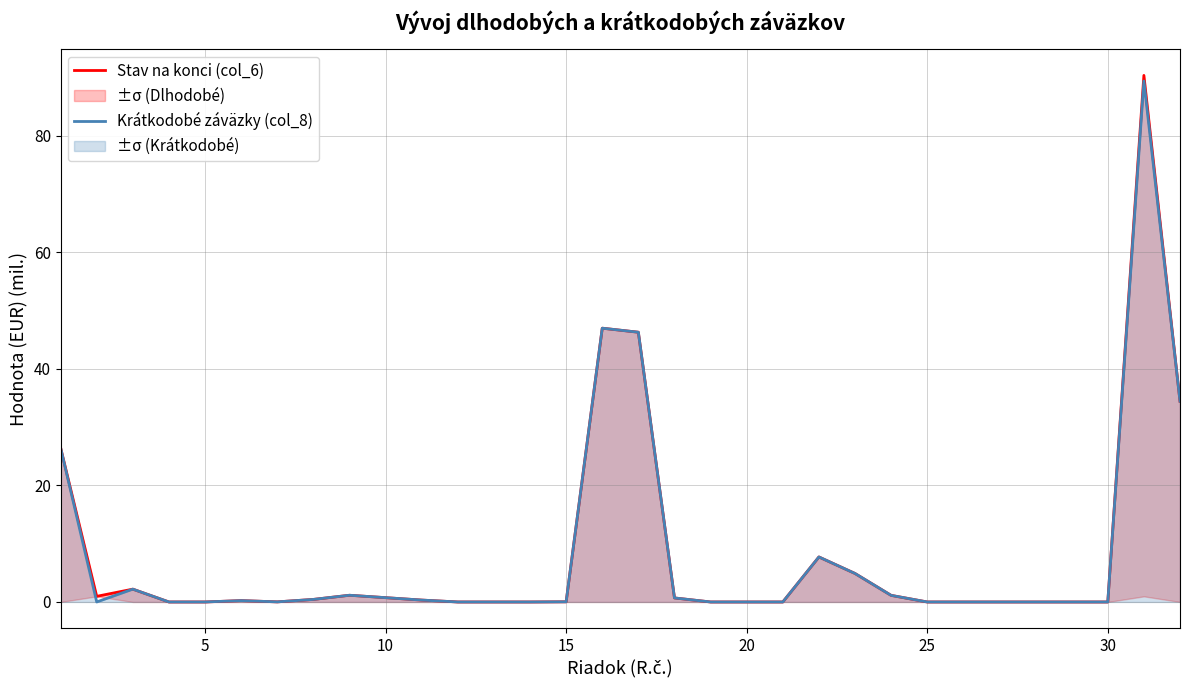

True or false: Stav na konci (col_6) and Krátkodobé záväzky (col_8) intersect in this chart.

False